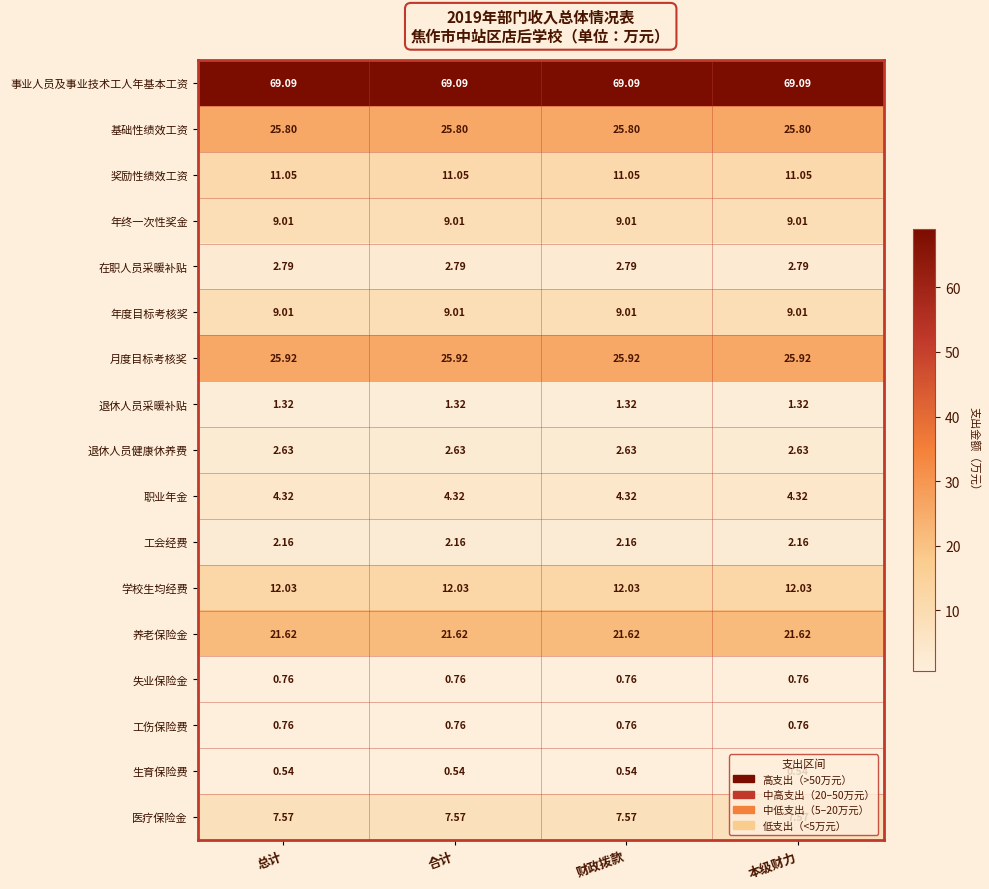

Is the value of 工伤保险费 at 本级财力 greater than the value of 奖励性绩效工资 at 财政拨款?

No